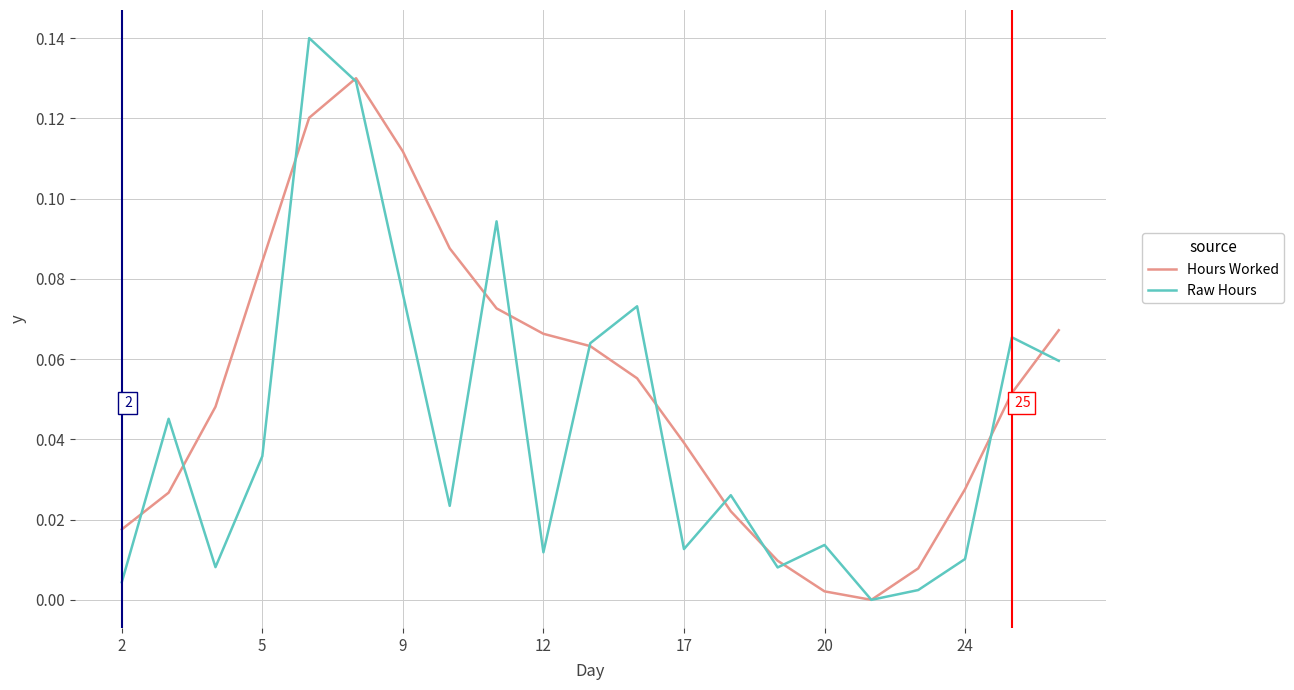

Which series has the widest spread of values?

Raw Hours